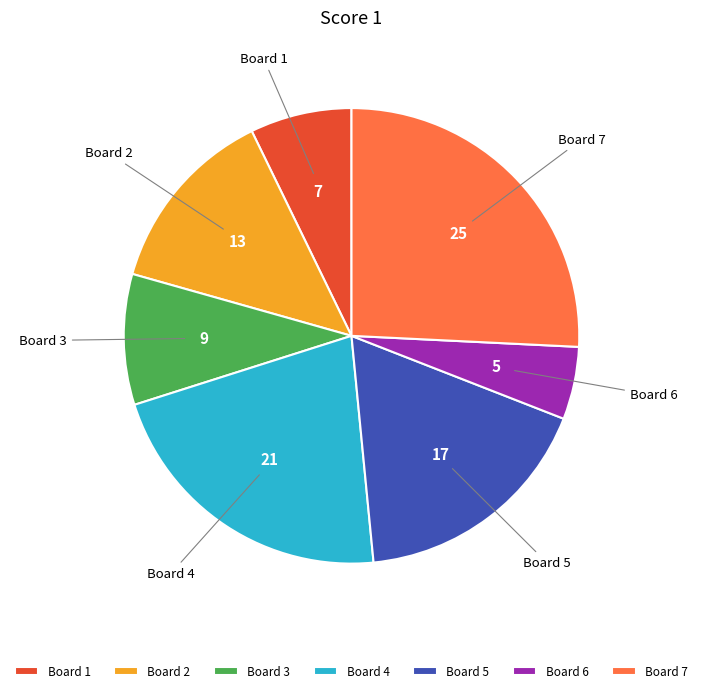

What is the smallest slice in the pie chart?

Board 6